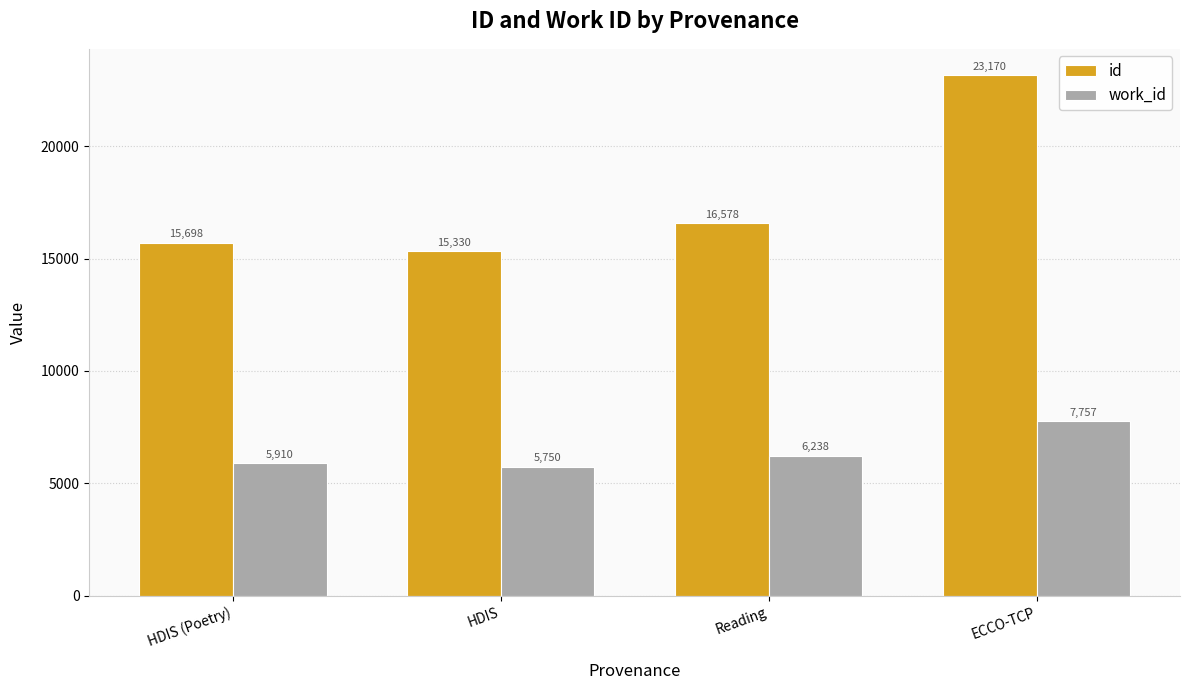

What position from the left is ECCO-TCP?

4